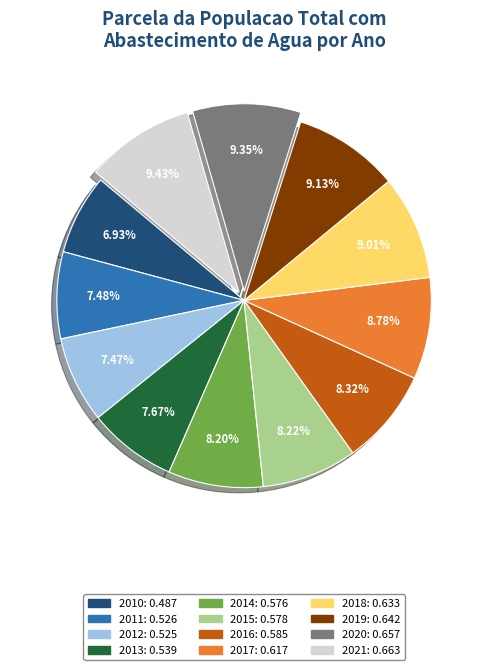

How many segments does this pie chart have?

12